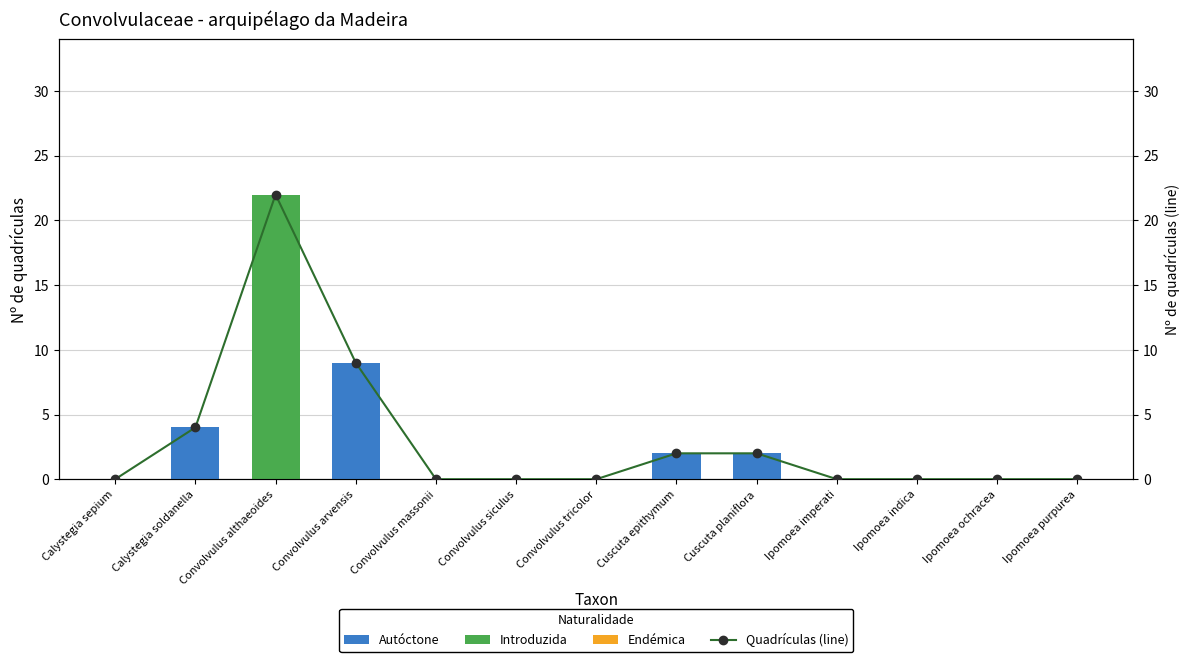

List the labels in order of value, largest first.

Convolvulus althaeoides, Convolvulus arvensis, Calystegia soldanella, Cuscuta epithymum, Cuscuta planiflora, Calystegia sepium, Convolvulus massonii, Convolvulus siculus, Convolvulus tricolor, Ipomoea imperati, Ipomoea indica, Ipomoea ochracea, Ipomoea purpurea